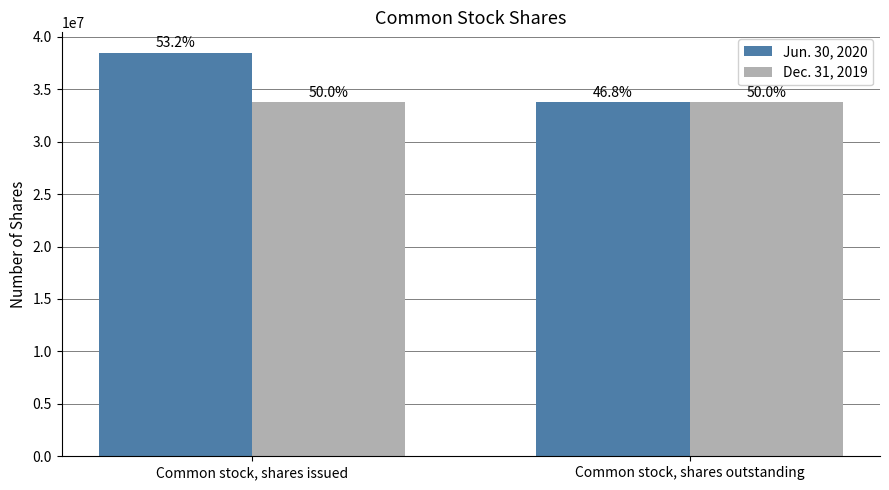

How many bars are there in total?

4